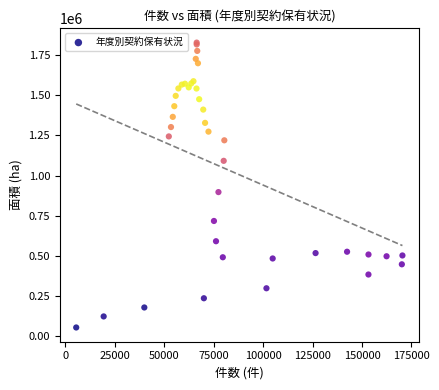

What Y value in the scatter plot is closest to 940720?

896816